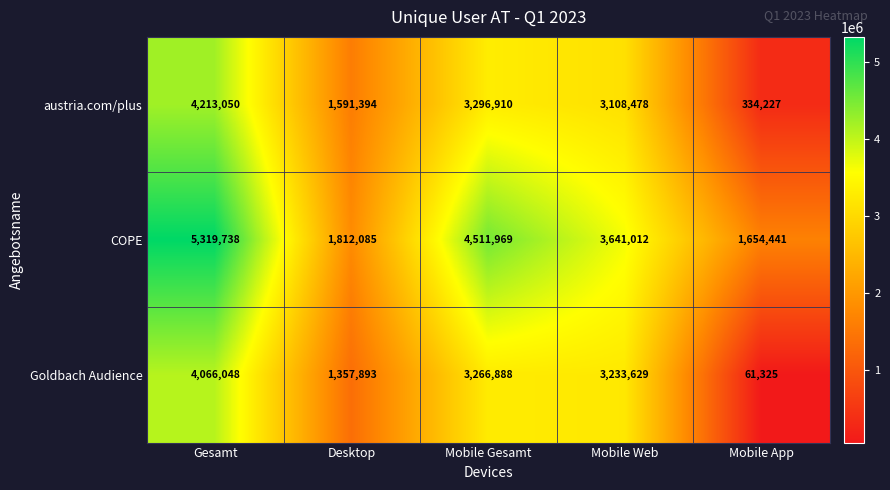

Which series has the largest total across all categories?

COPE